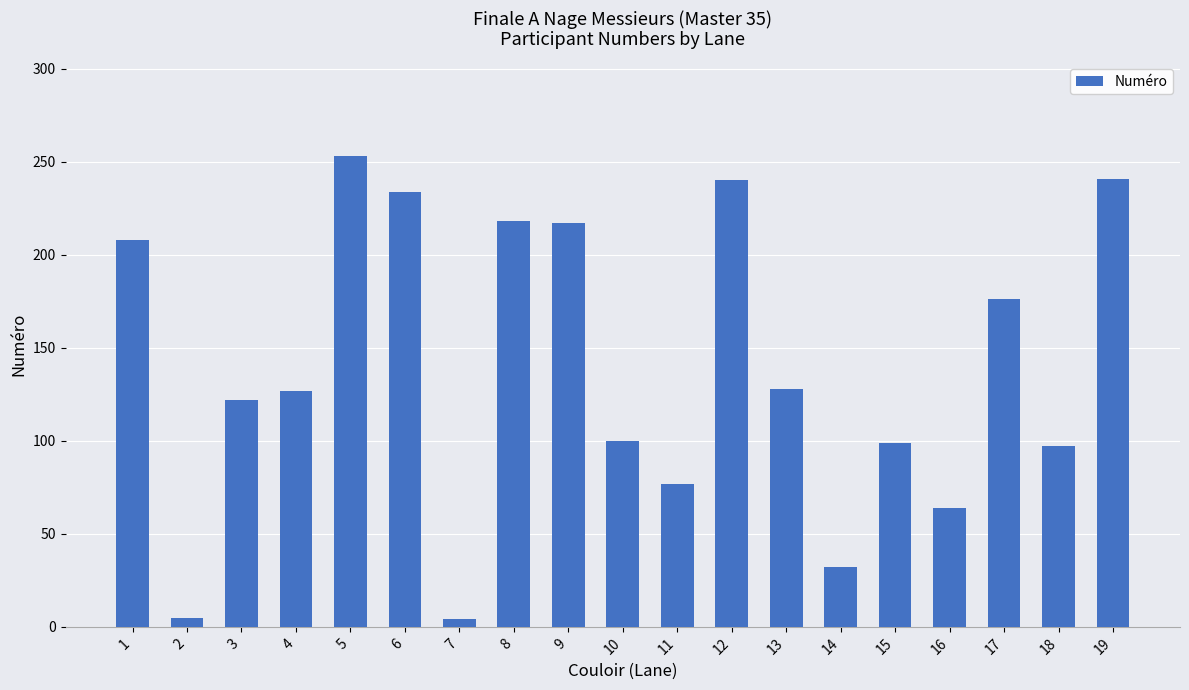

What is the greatest value displayed?

253